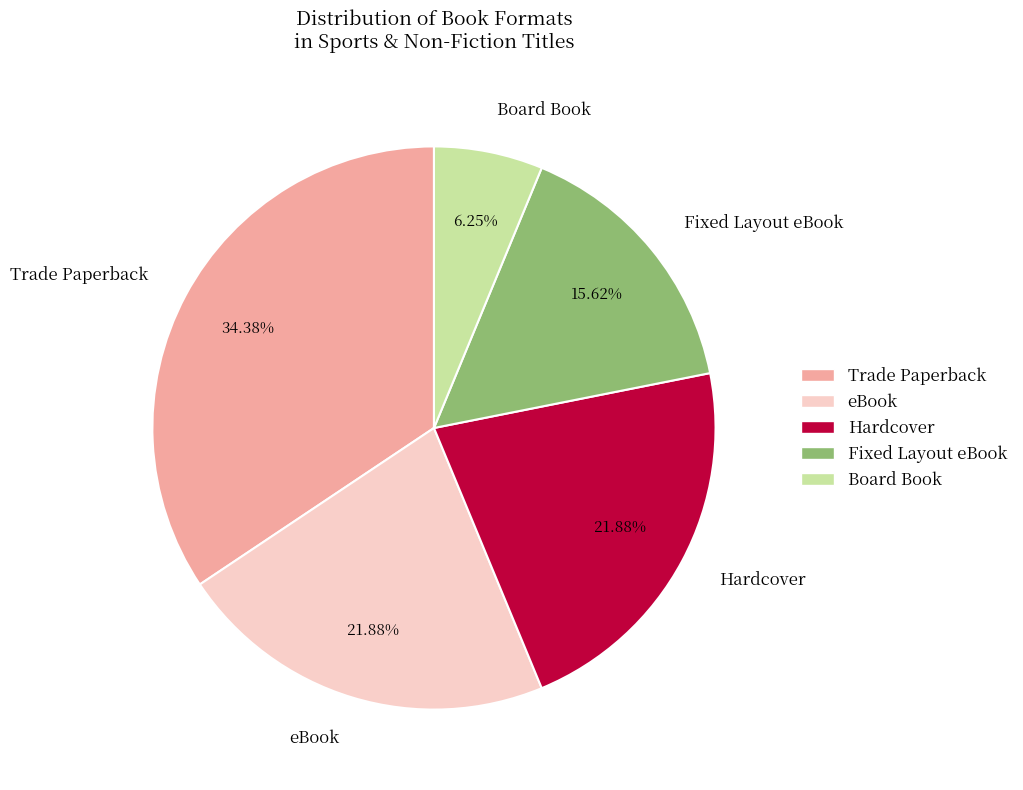

Which slice is the largest?

Trade Paperback